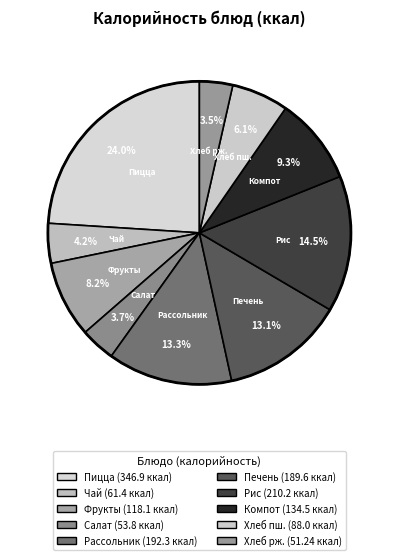

What is the total percentage of Фрукты and Рис?

22.7%